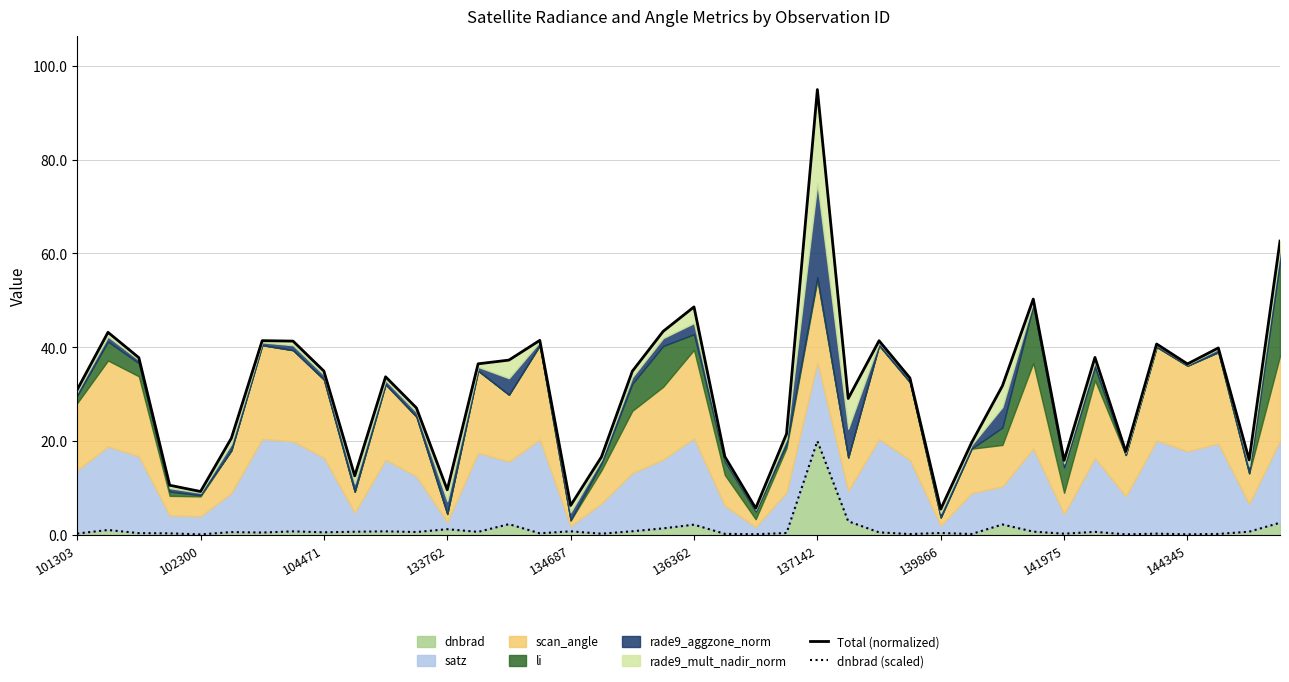

Which series has the largest range (max minus min)?

Total (normalized)